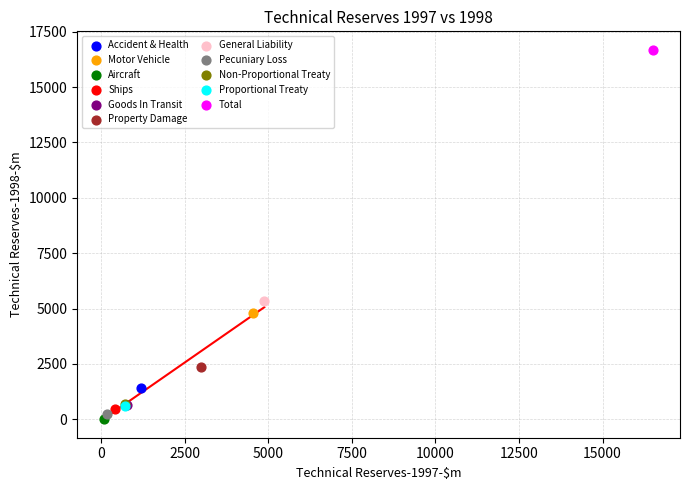

Which series reaches the minimum Y coordinate?

Aircraft